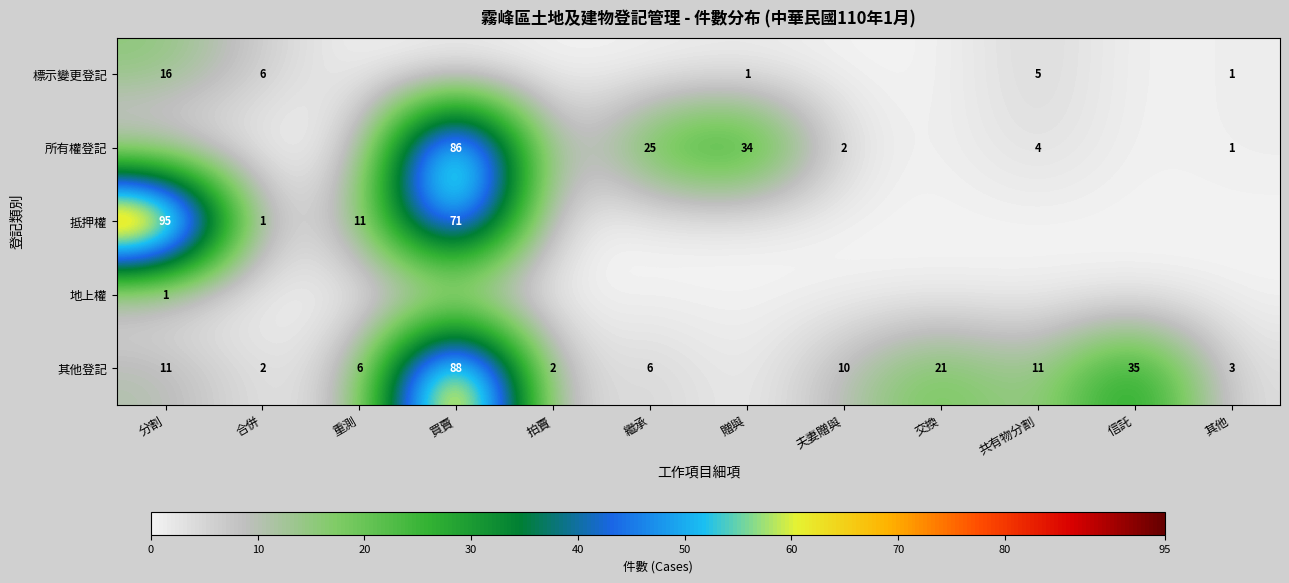

What is the difference between the 其他登記 values at 共有物分割 and 繼承?

5